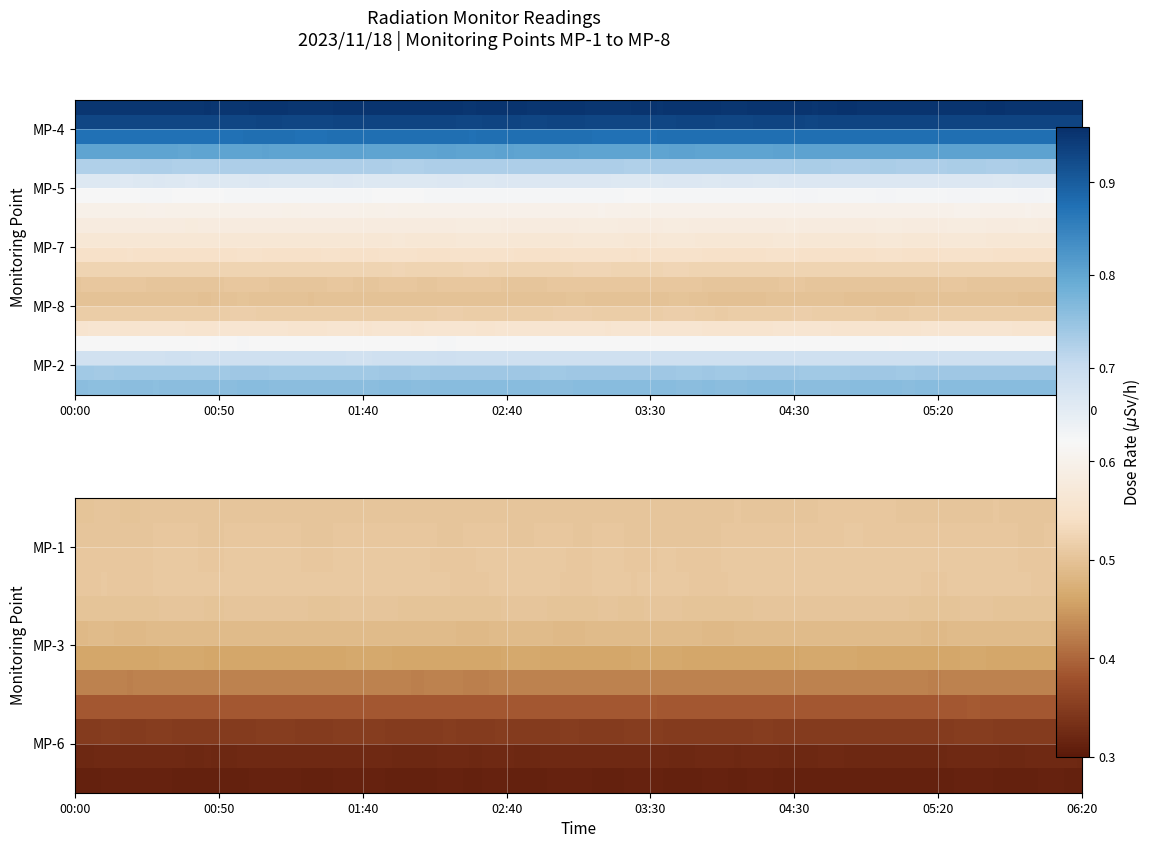

Between 05:50 and 04:50, which is larger?

04:50